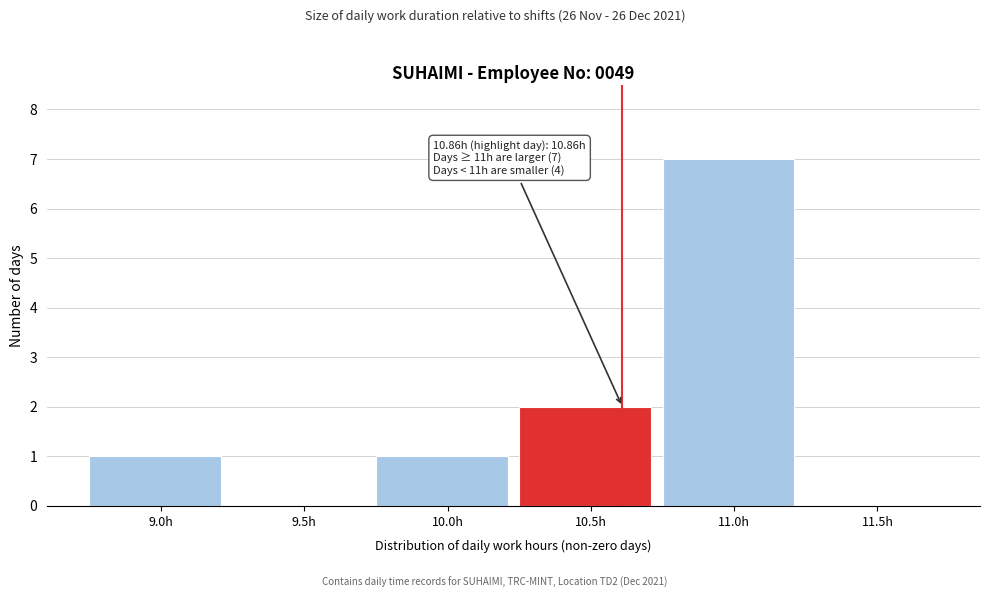

Reading left to right, extract all data points from this chart.

9.0h=1	9.5h=0	10.0h=1	10.5h=2	11.0h=7	11.5h=0